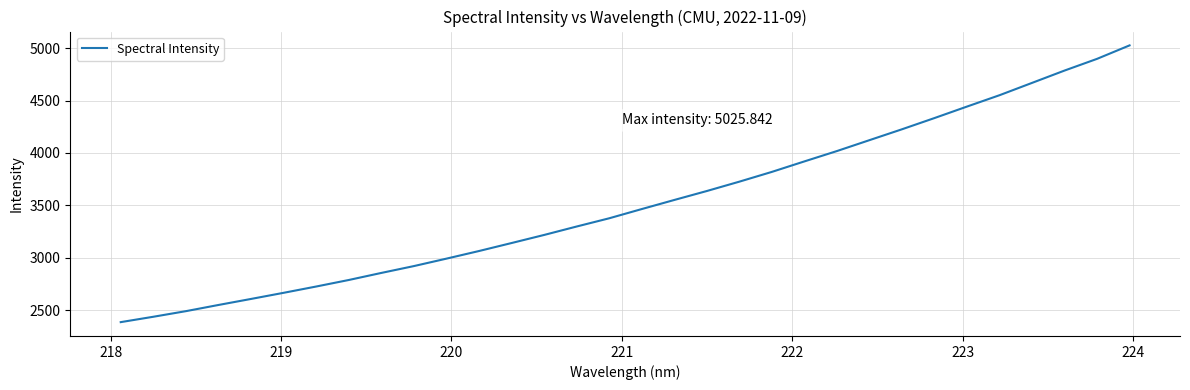

What is the difference between the maximum and minimum values?

2639.7